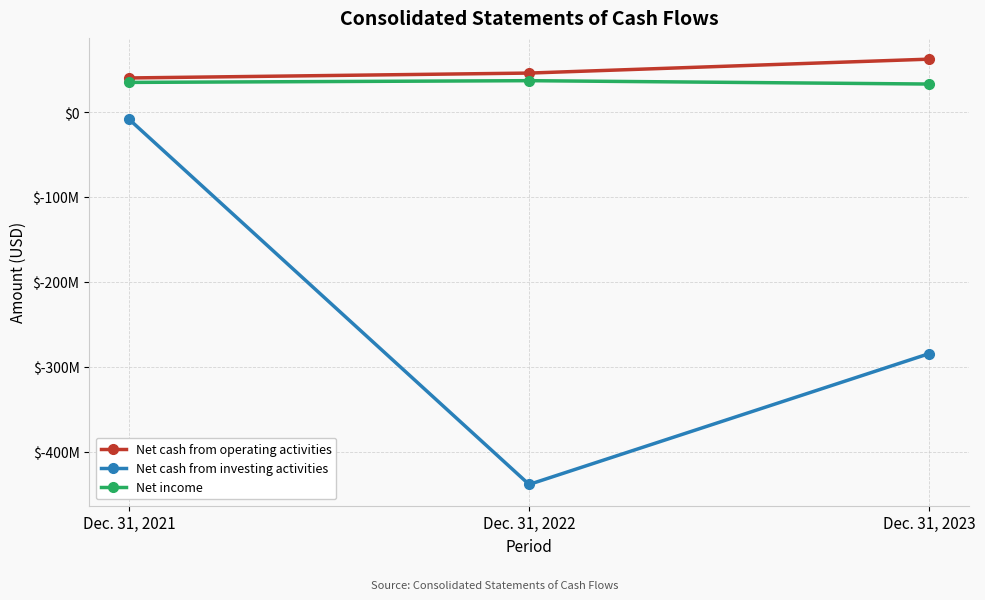

Is it true that Net income equals 11422836 at Dec. 31, 2021?

False